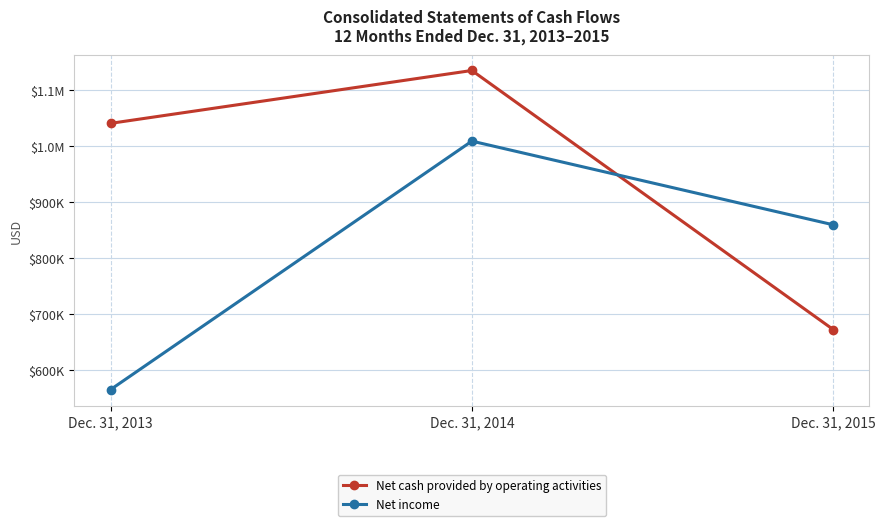

What are all the series names shown in the legend?

Net cash provided by operating activities, Net income